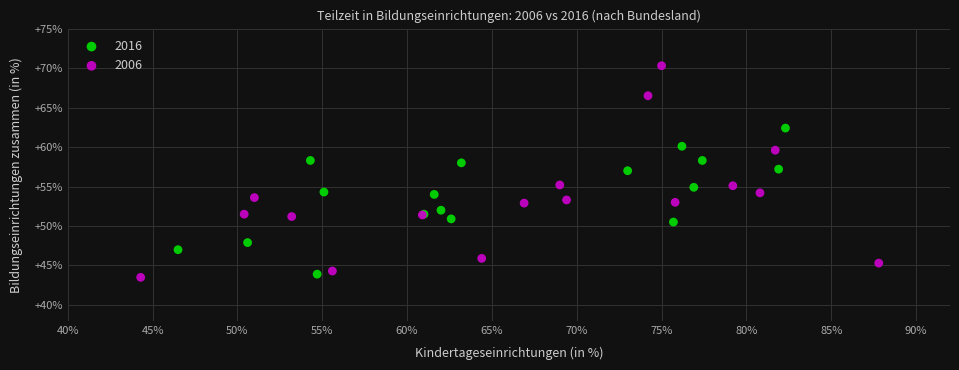

Which series has the widest spread of Y values?

2006